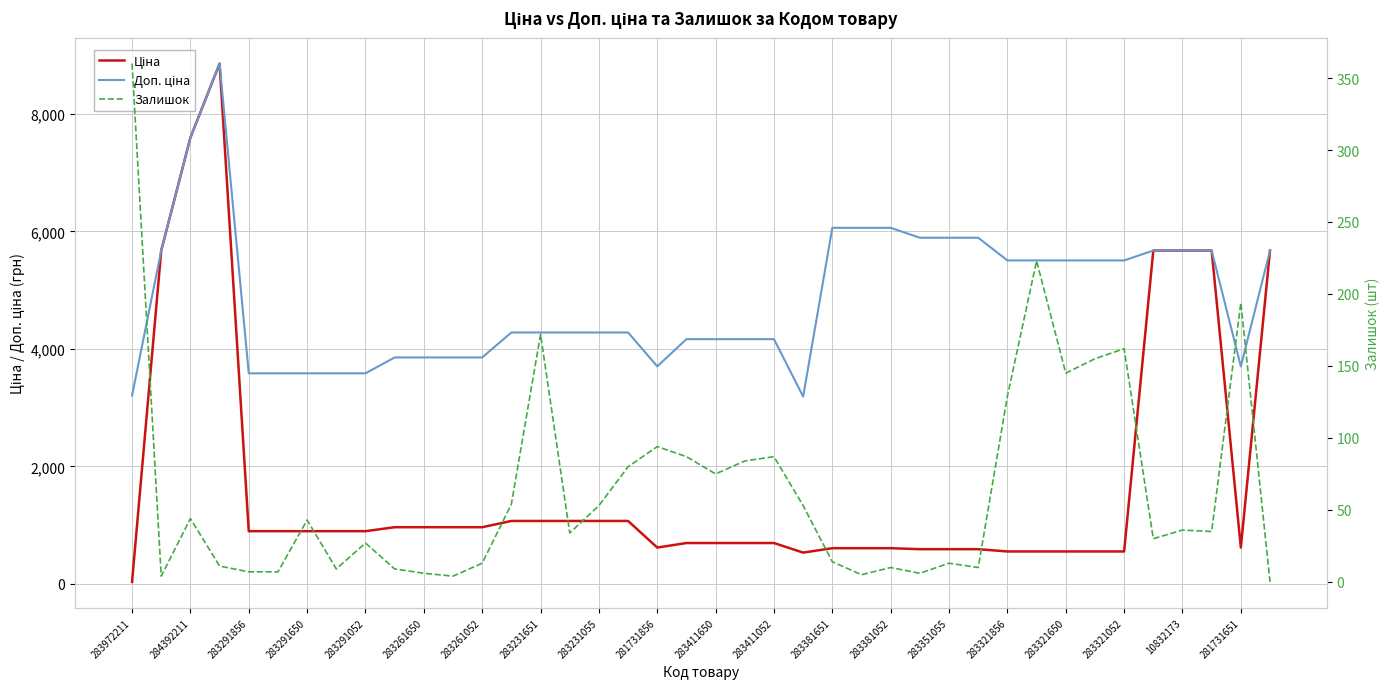

Is it true that Залишок equals 43.2 at 283321650?

False